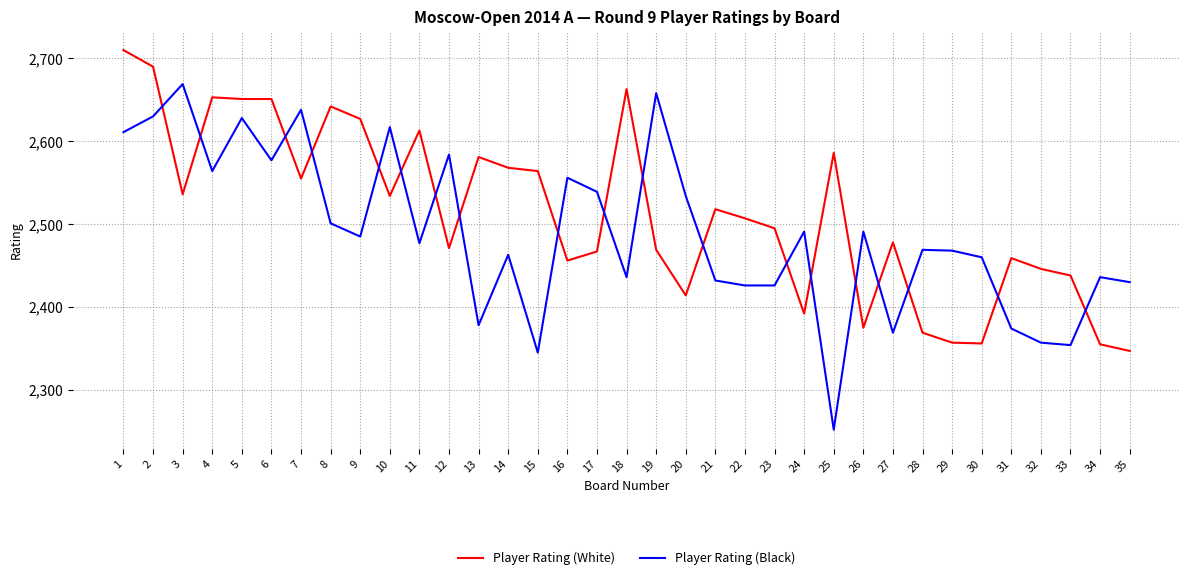

What is the difference between the Player Rating (Black) values at 28 and 20?

65